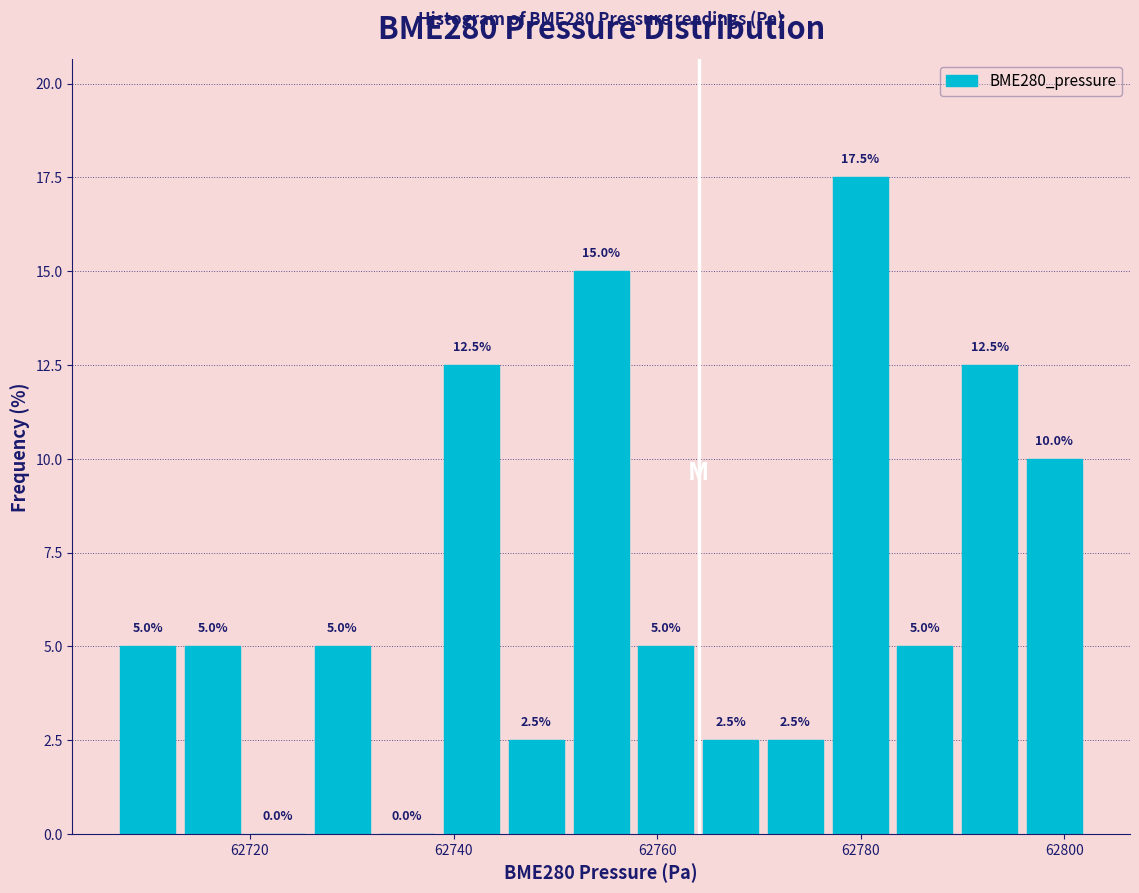

Read against the x-axis, roughly where is the centre of the tallest bar?

62780